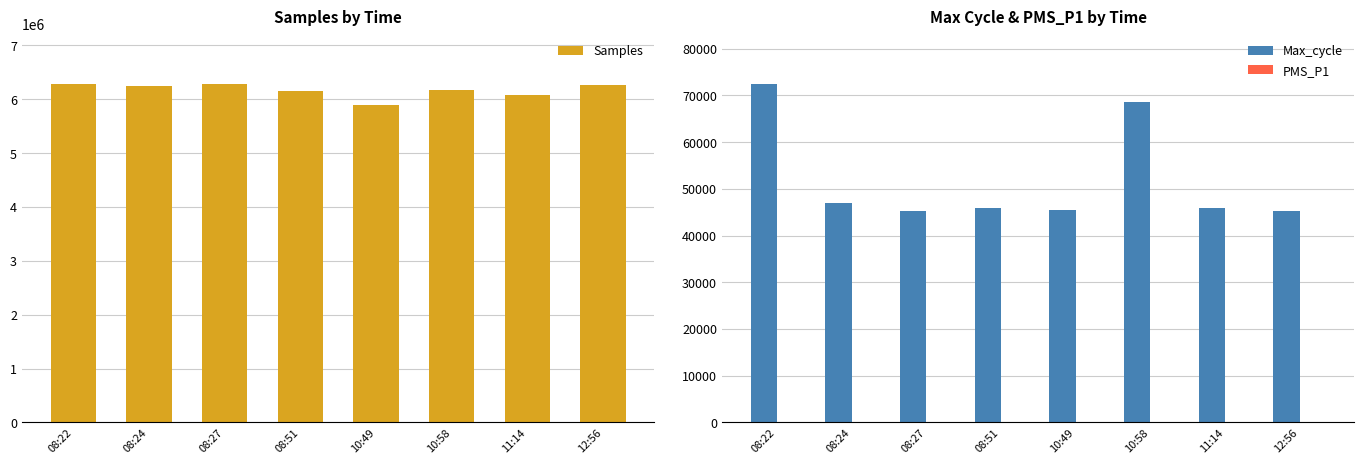

True or false: Max_cycle has a value of 78902.0 at 12:56.

False